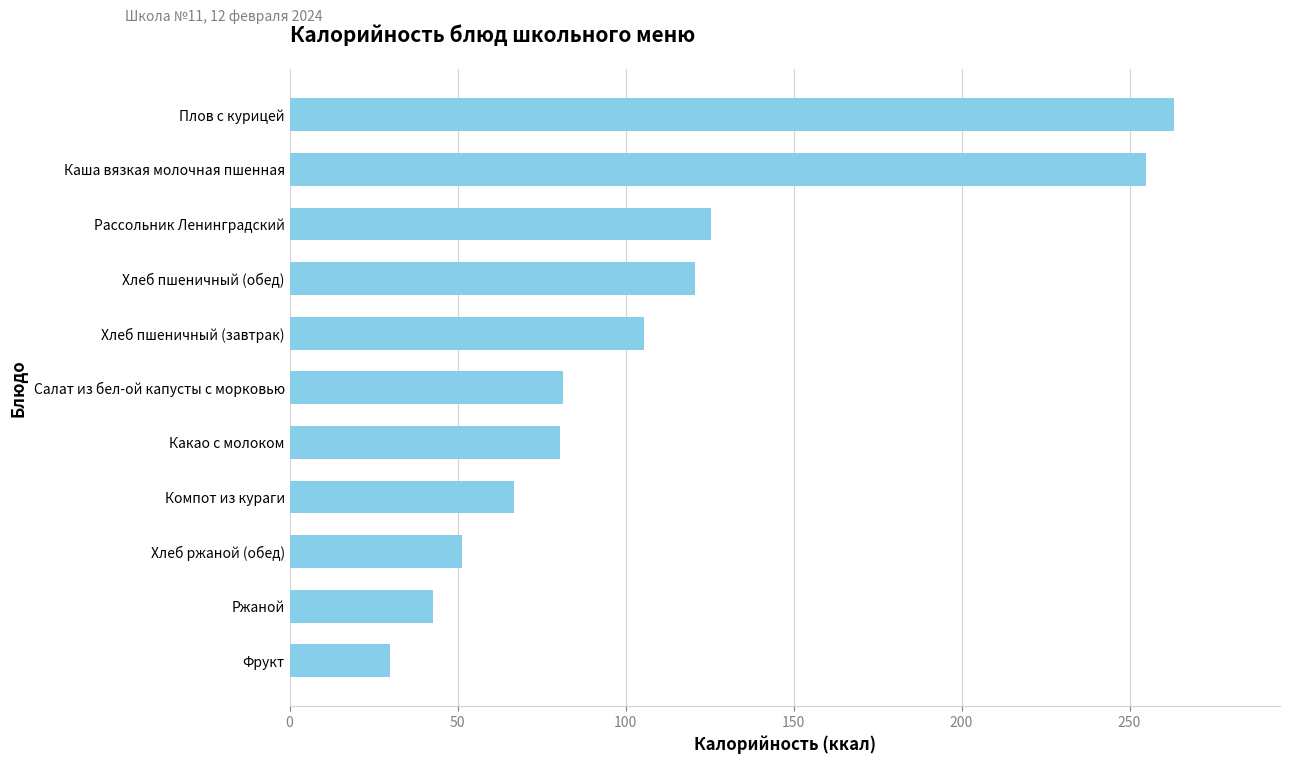

What value does the data have at Плов с курицей?

263.2